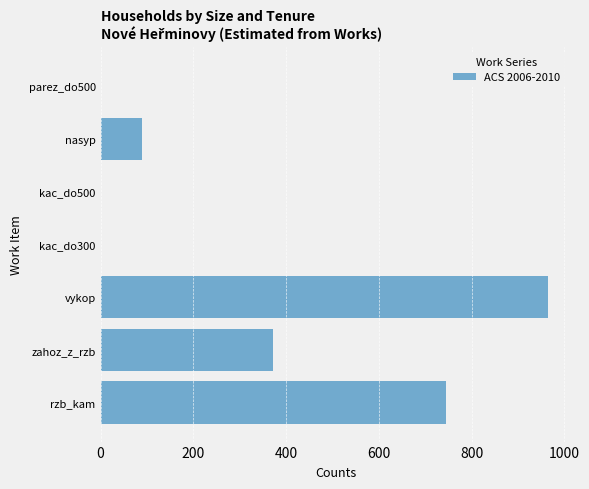

What value does the data have at nasyp, to the nearest 100?

100